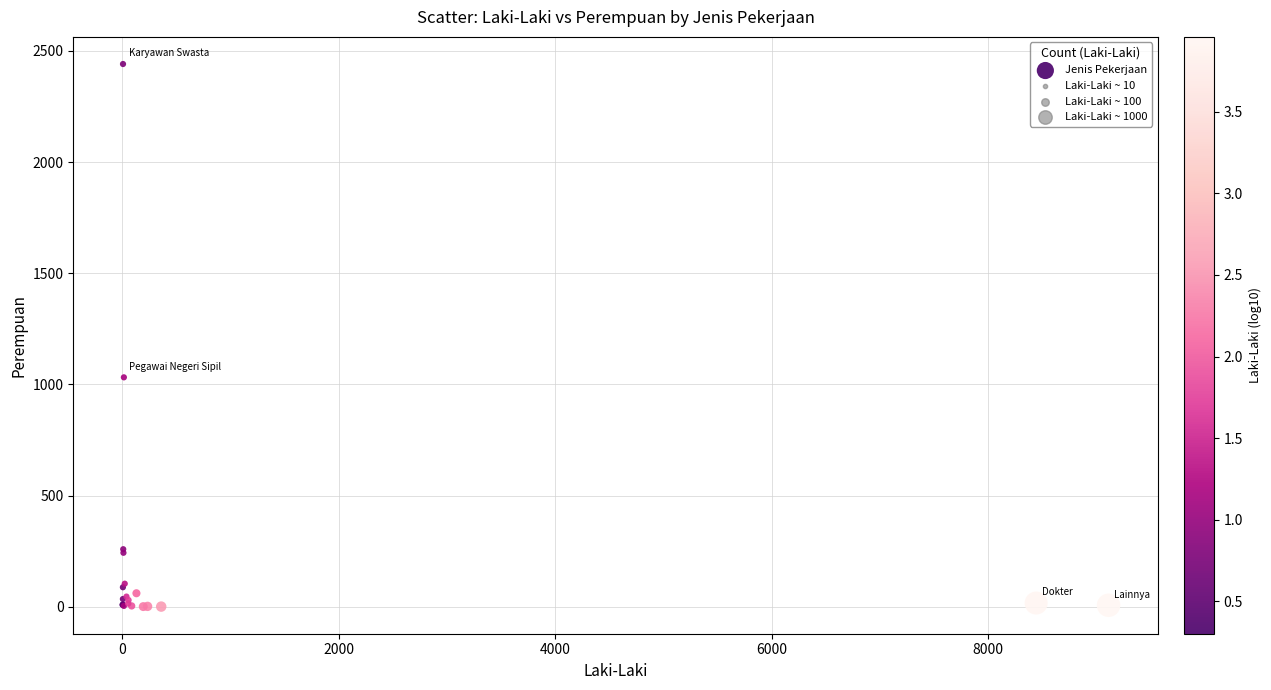

What Y value in the scatter plot is closest to 1221?

1032